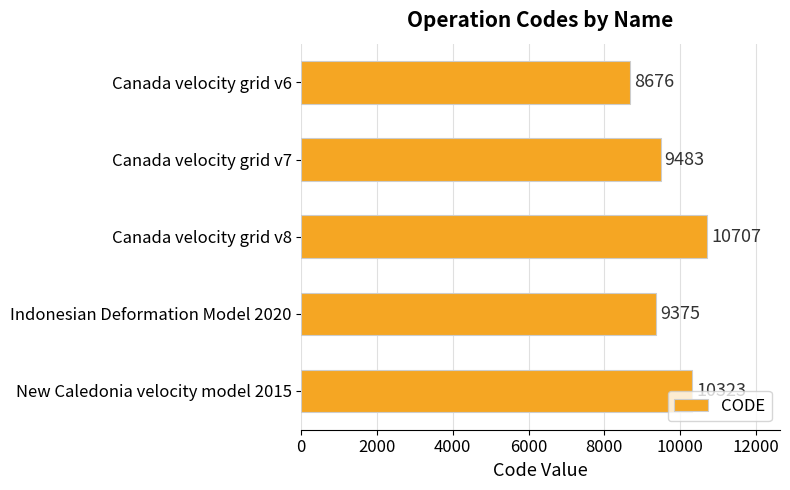

True or false: the data shows 10323 at New Caledonia velocity model 2015.

True